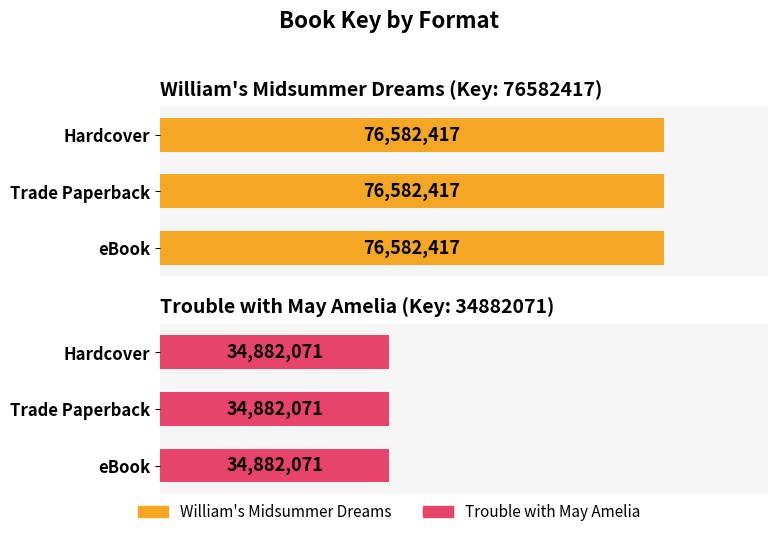

What is the value of the William's Midsummer Dreams bar at the 1st from the left?

76582417